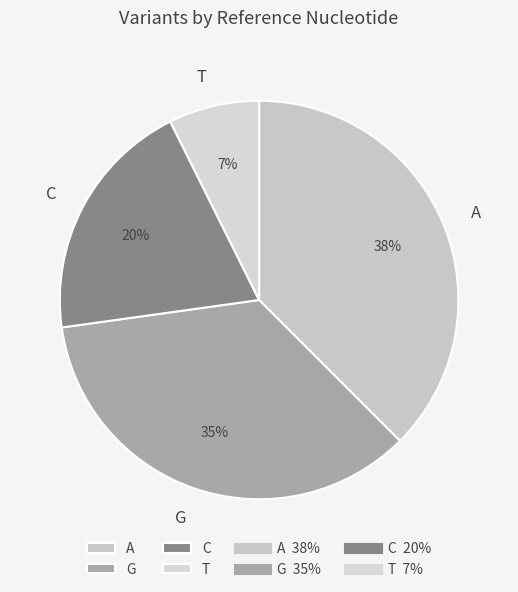

Is there any slice that represents more than half of the pie?

No